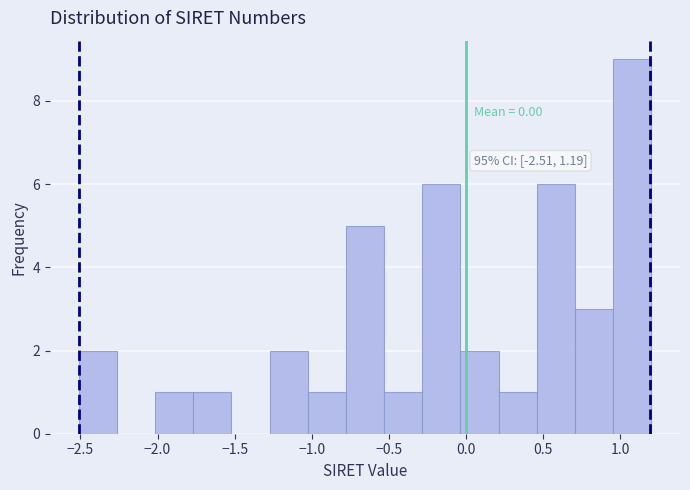

Which range on the x-axis has the tallest bar?

0.95 to 1.20